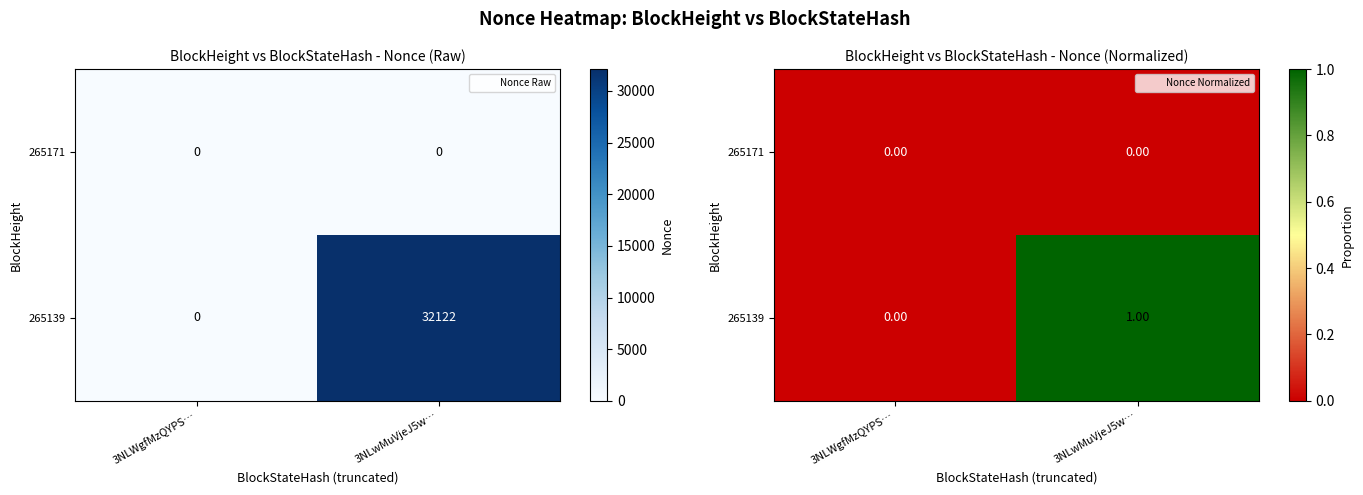

Rank the series at 3NLwMuVjeJ5w… from highest to lowest value.

265139, 265171